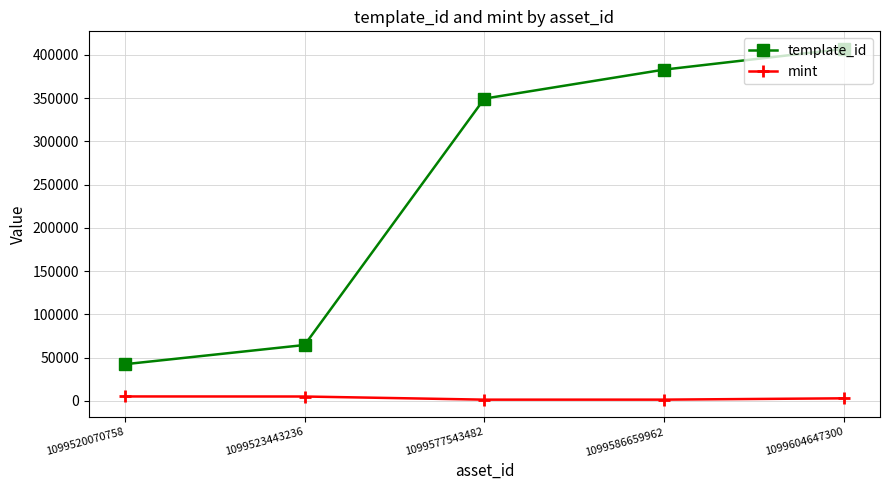

What is the maximum value shown in the chart?

407032